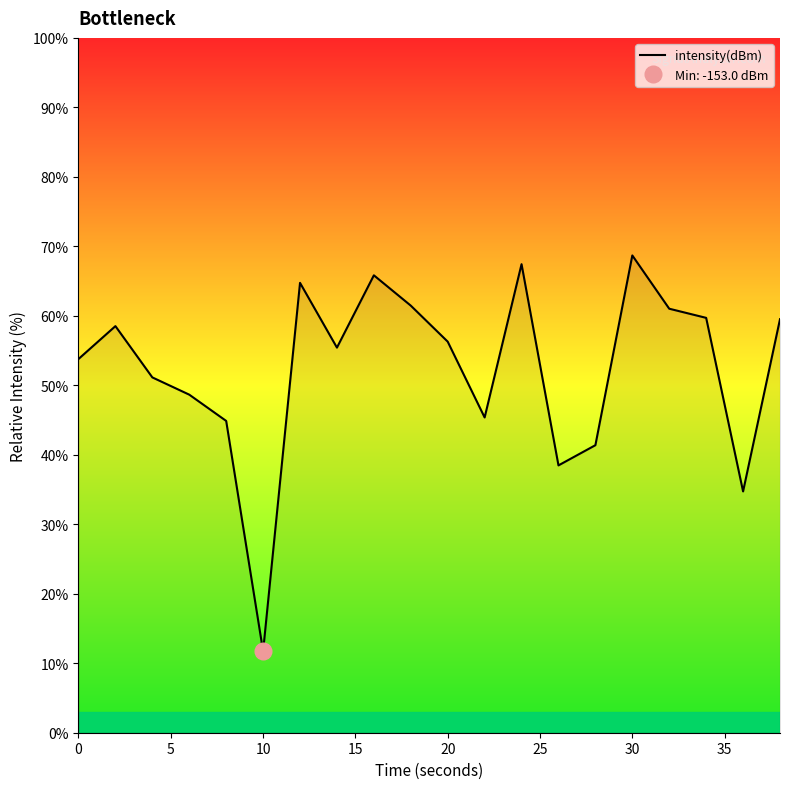

What is the average value?

52.4